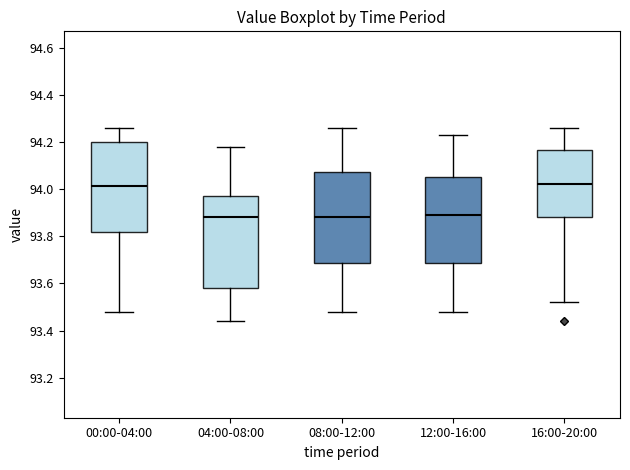

Where is the upper edge of the box for 00:00-04:00 on the y-axis? The values are not printed on the chart, so give them approximately, as read against the axis.

94.20